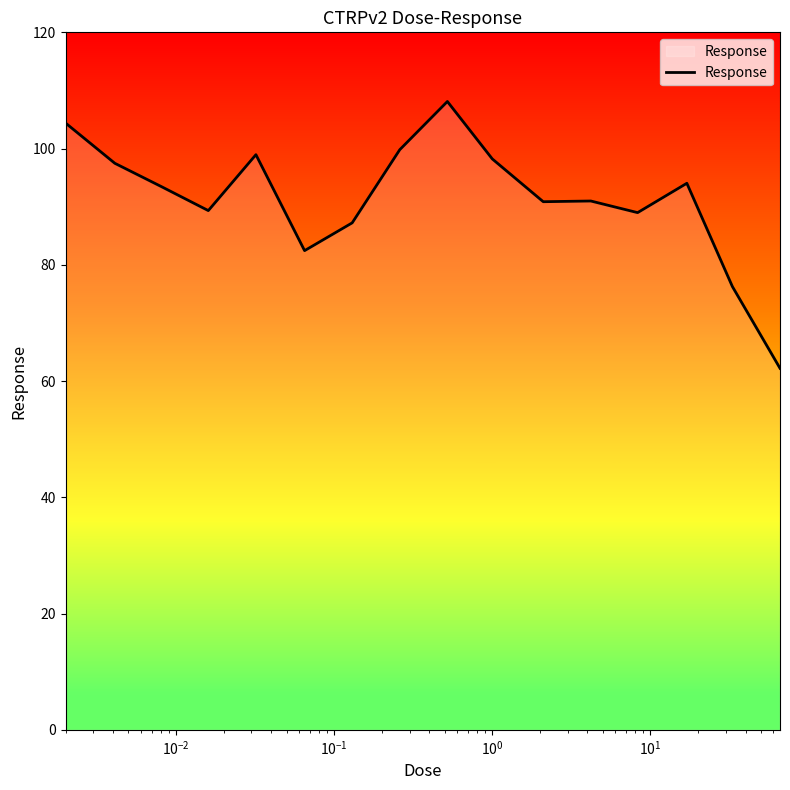

What is the difference between the maximum and minimum values?

45.9